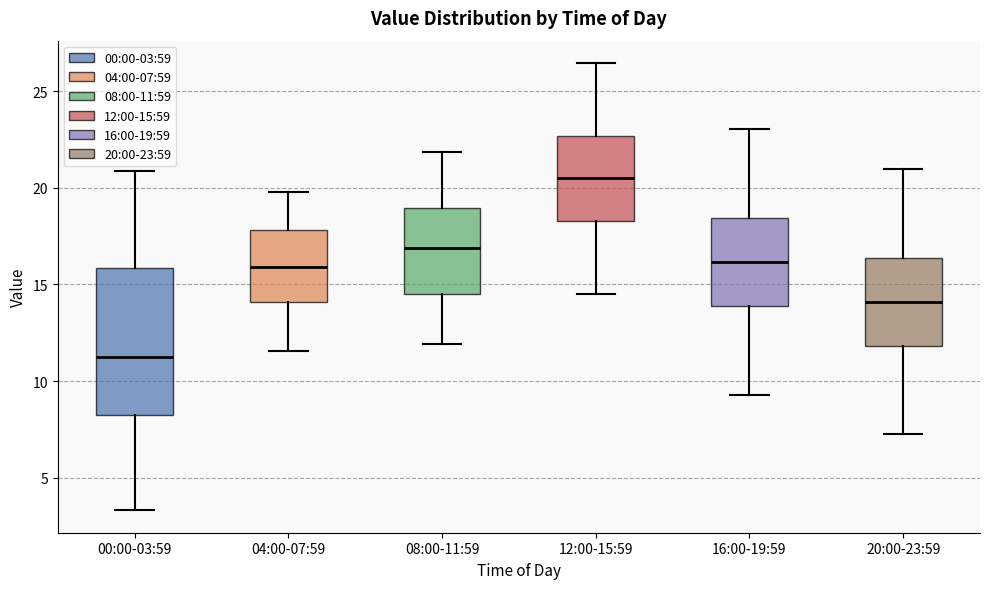

Reading left to right, transcribe this box plot: for each box, give where its median line is, the range the box spans, and where its two whiskers end, as read against the y-axis. The values are not printed on the chart, so give them approximately, as read against the axis.

00:00-03:59: median 11.5, box 8.0 to 16.0, whiskers 3.5 to 21.0
04:00-07:59: median 16.0, box 14.0 to 18.0, whiskers 11.5 to 20.0
08:00-11:59: median 17.0, box 14.5 to 19.0, whiskers 12.0 to 22.0
12:00-15:59: median 20.5, box 18.5 to 22.5, whiskers 14.5 to 26.5
16:00-19:59: median 16.0, box 14.0 to 18.5, whiskers 9.5 to 23.0
20:00-23:59: median 14.0, box 12.0 to 16.5, whiskers 7.0 to 21.0